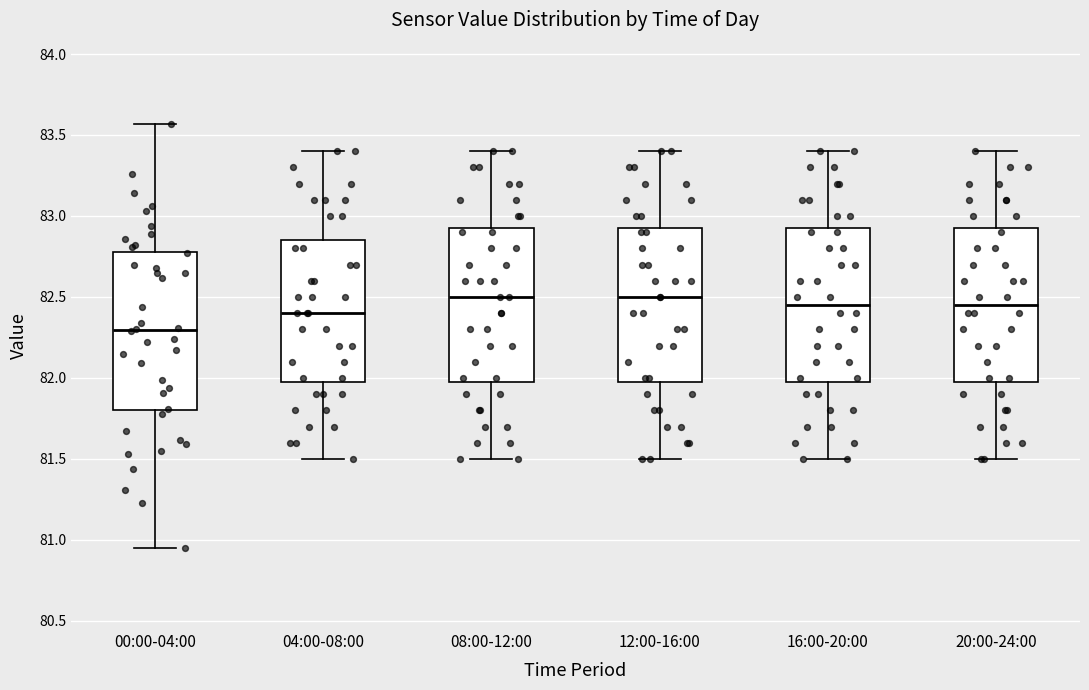

Which box has the lowest median line?

00:00-04:00